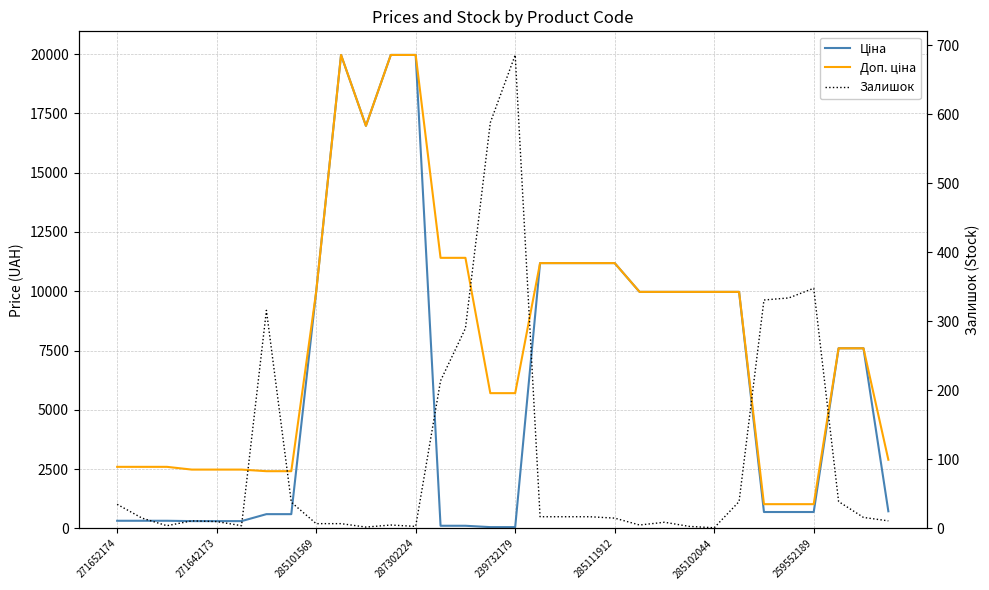

True or false: Доп. ціна has more than 0 interior local peaks.

True